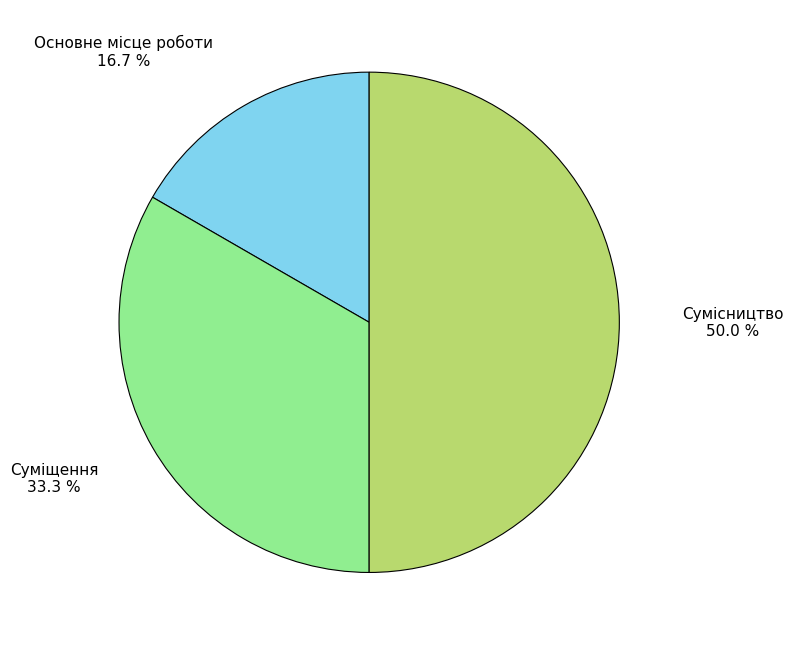

What percentage do Основне місце роботи and Сумісництво together represent?

66.7%